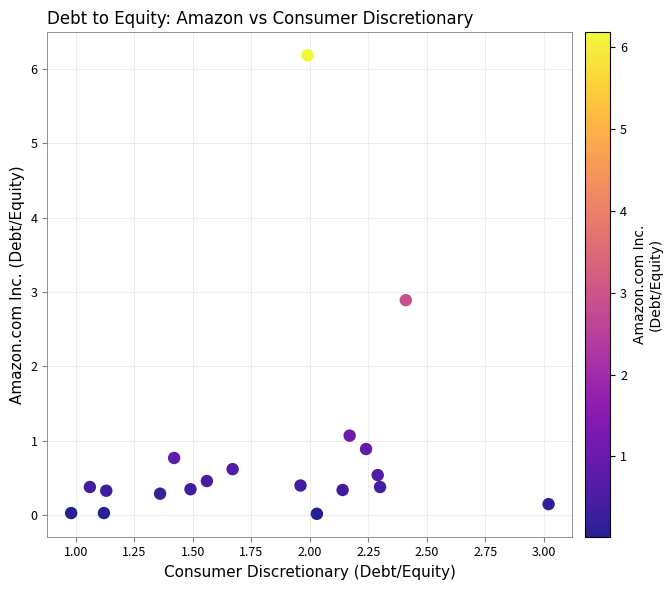

What is the range of Y values (max minus min)?

6.2